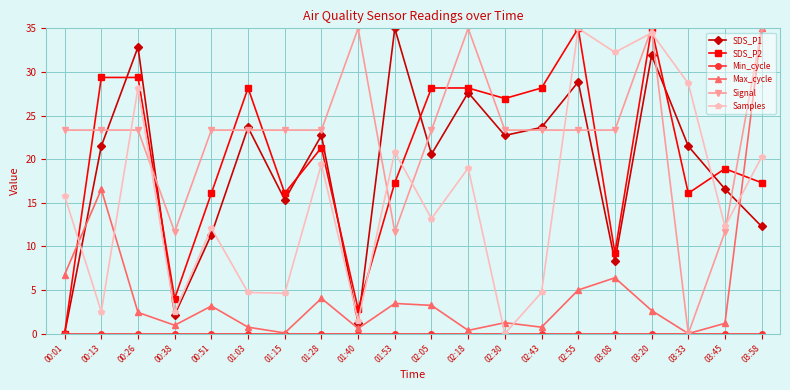

At how many categories does at least one series exceed 12?

19